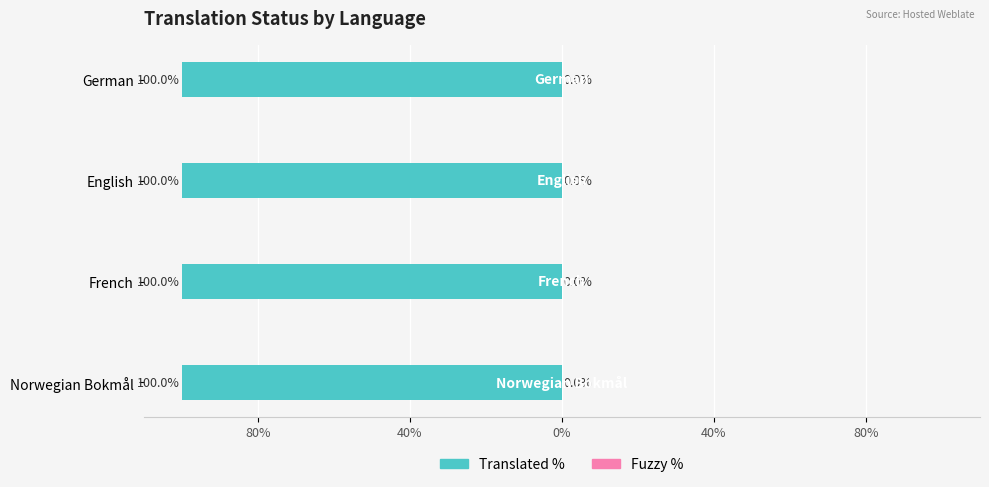

Which series has the widest spread of values?

translated_percent